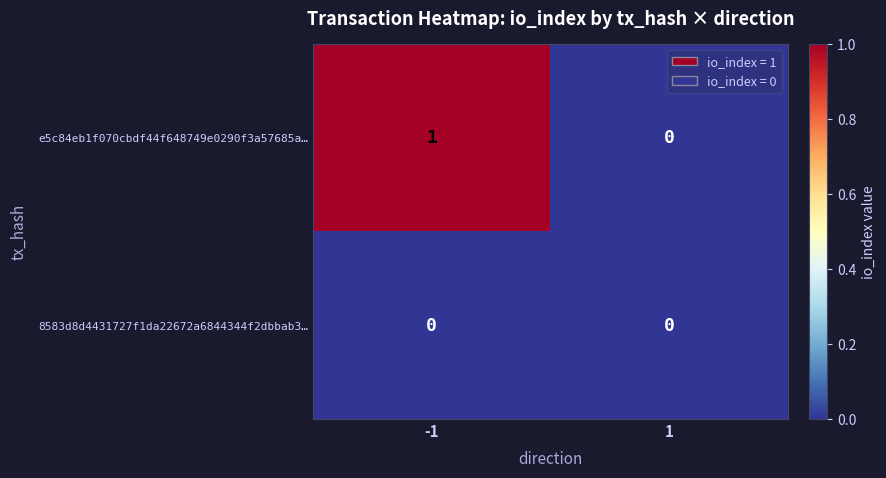

What is the difference between the highest and lowest values at -1?

1